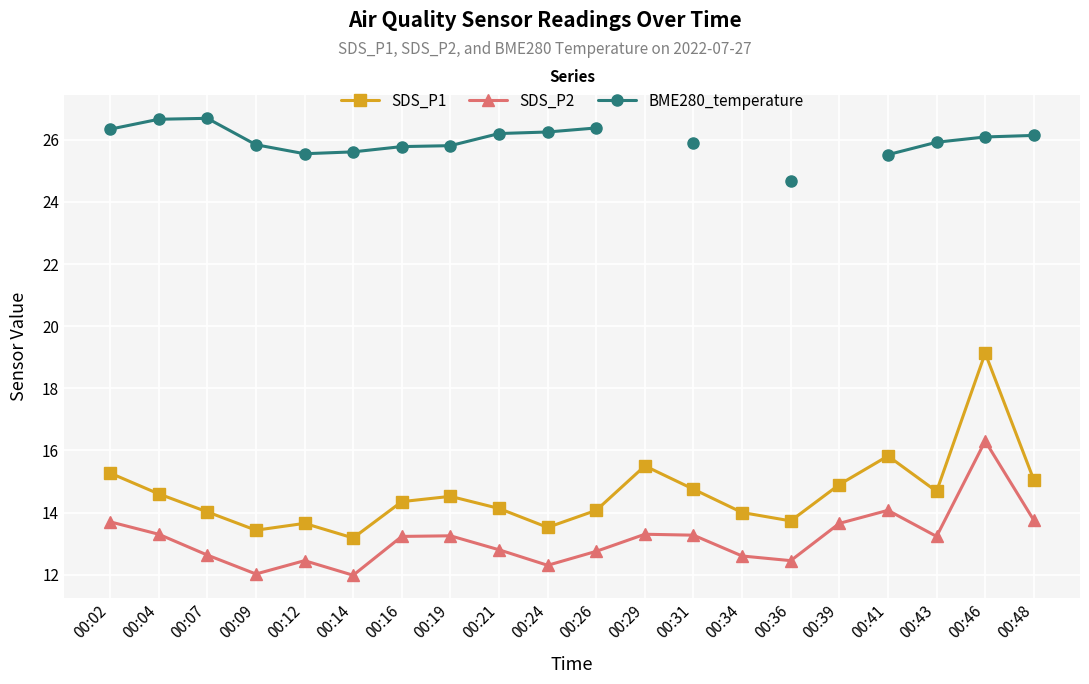

Is the value of SDS_P1 at 00:29 greater than the value of SDS_P2 at 00:48?

Yes